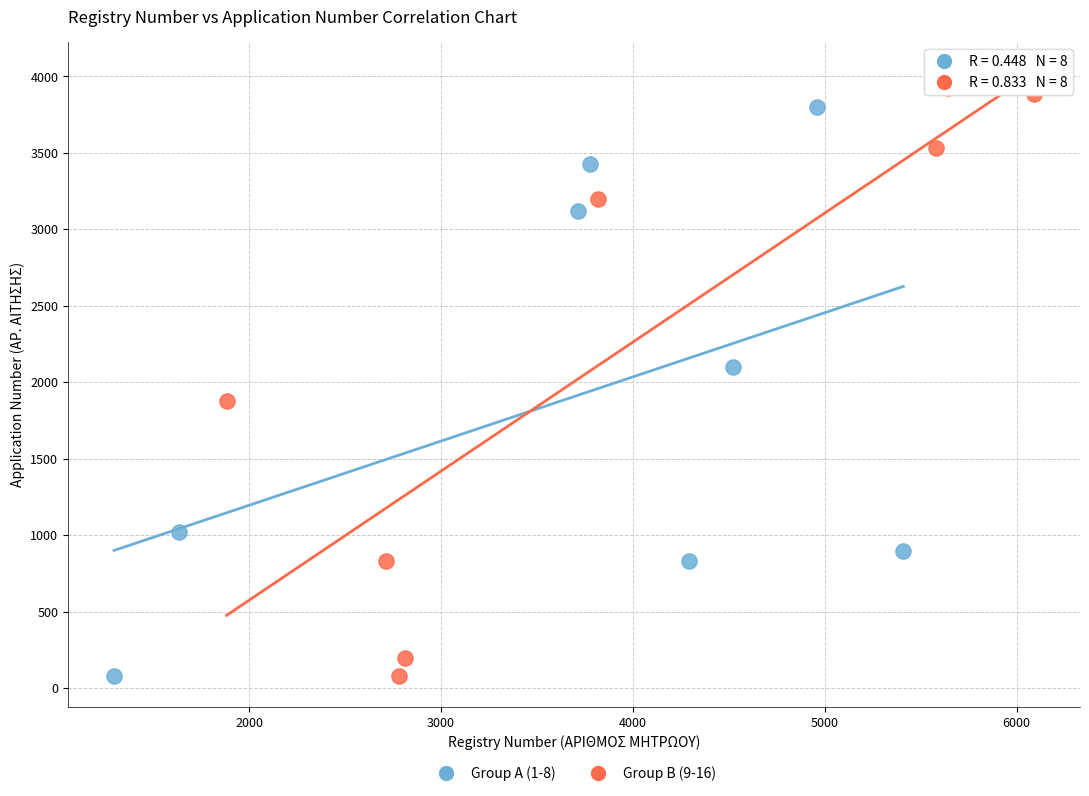

Which series contains the highest Y value?

Group B (9-16)